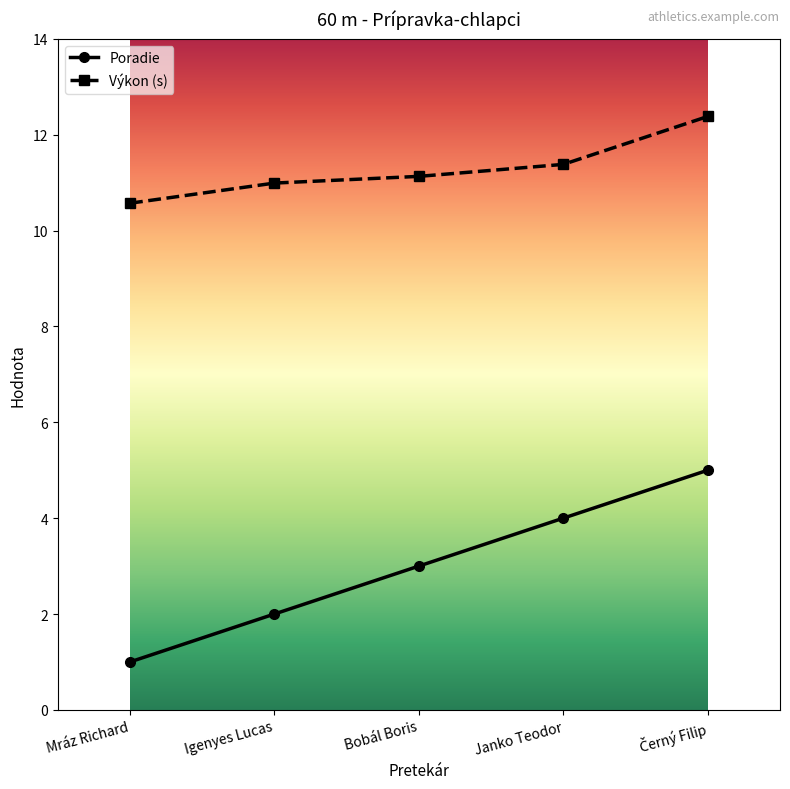

True or false: Výkon (s) has a value of 16.5 at Bobál Boris.

False